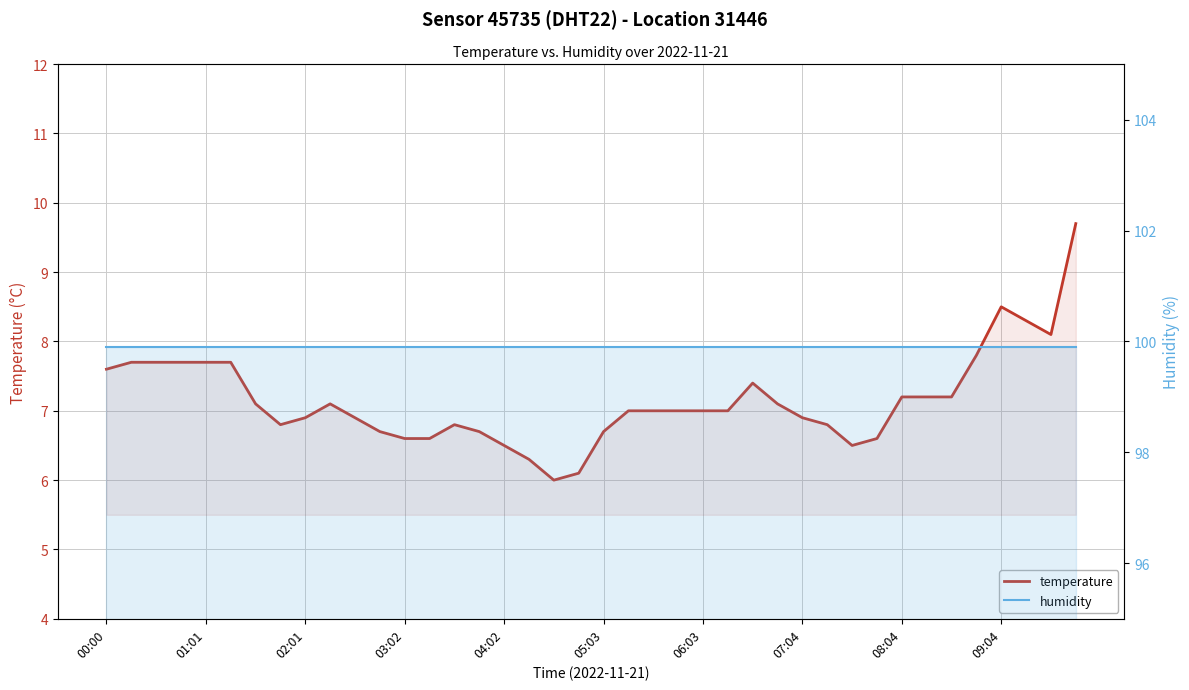

Between 38 and 35, which is larger?

38